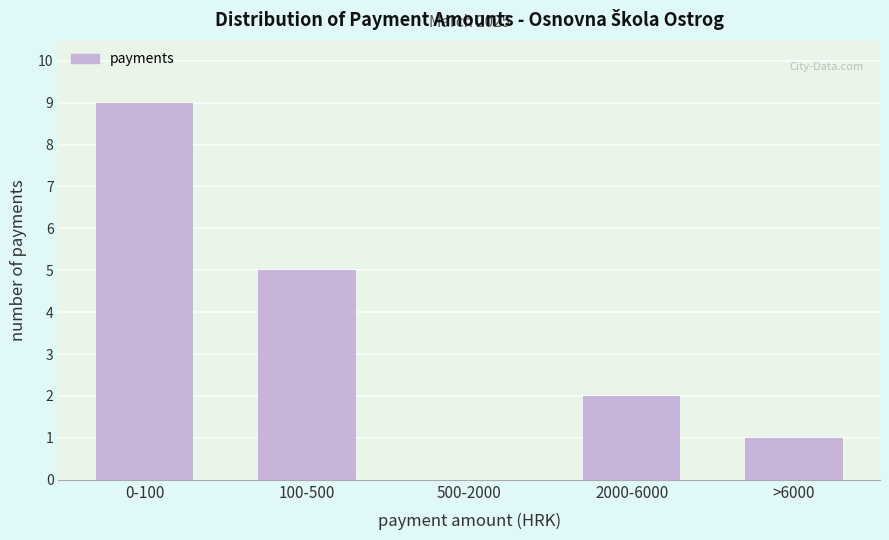

Reading left to right, transcribe all the data shown in this chart.

0-100=9	100-500=5	500-2000=0	2000-6000=2	>6000=1